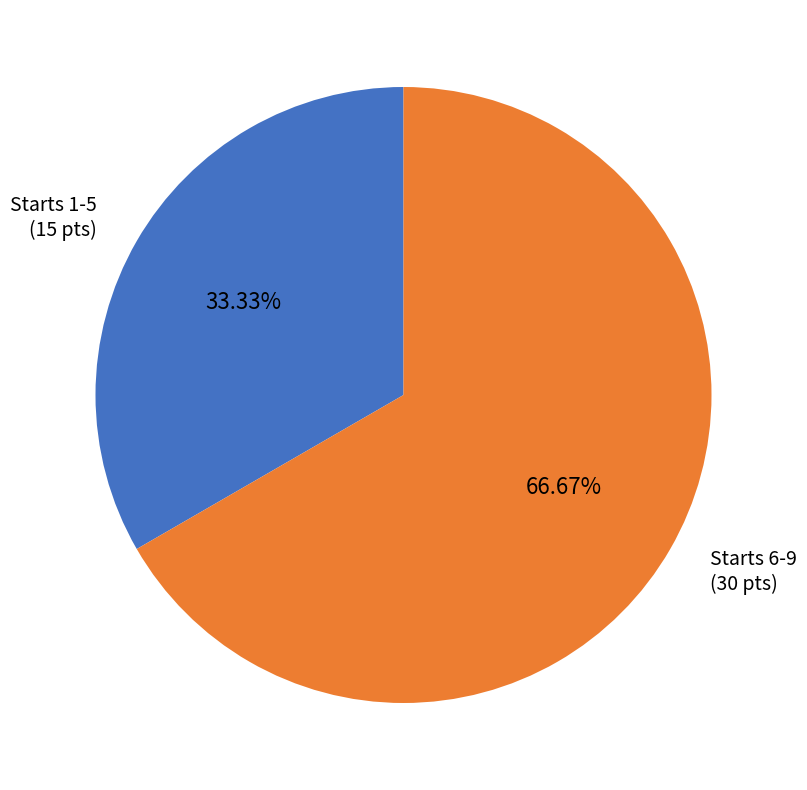

Rank the categories by value from lowest to highest.

Starts 1-5, Starts 6-9